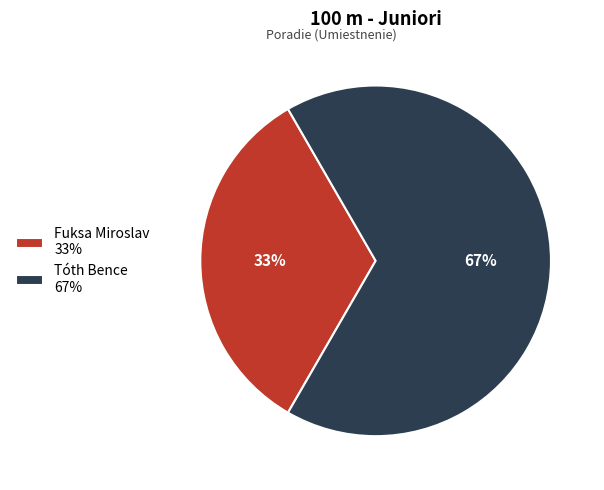

To the nearest percent, what is the combined percentage of Fuksa Miroslav 33% and Tóth Bence 67%?

100%